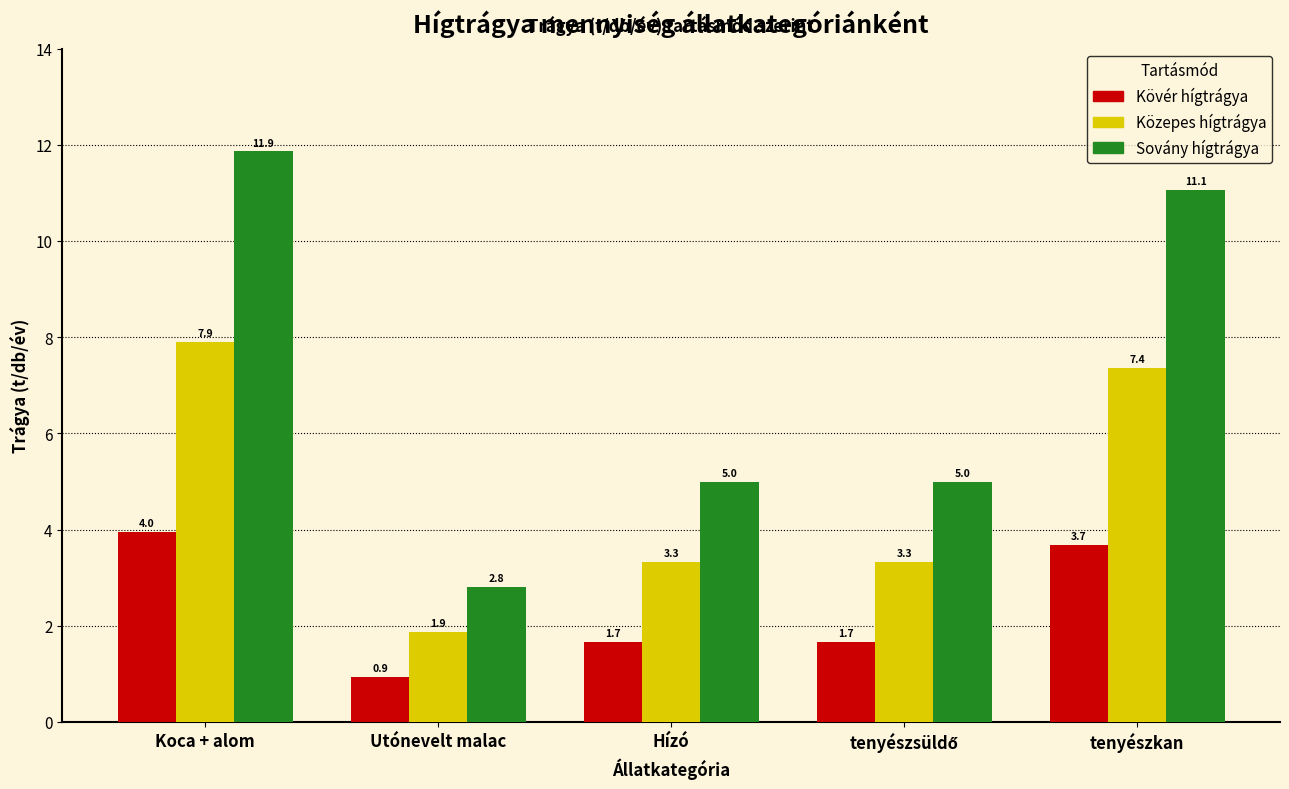

What is the maximum value shown in the chart?

11.9